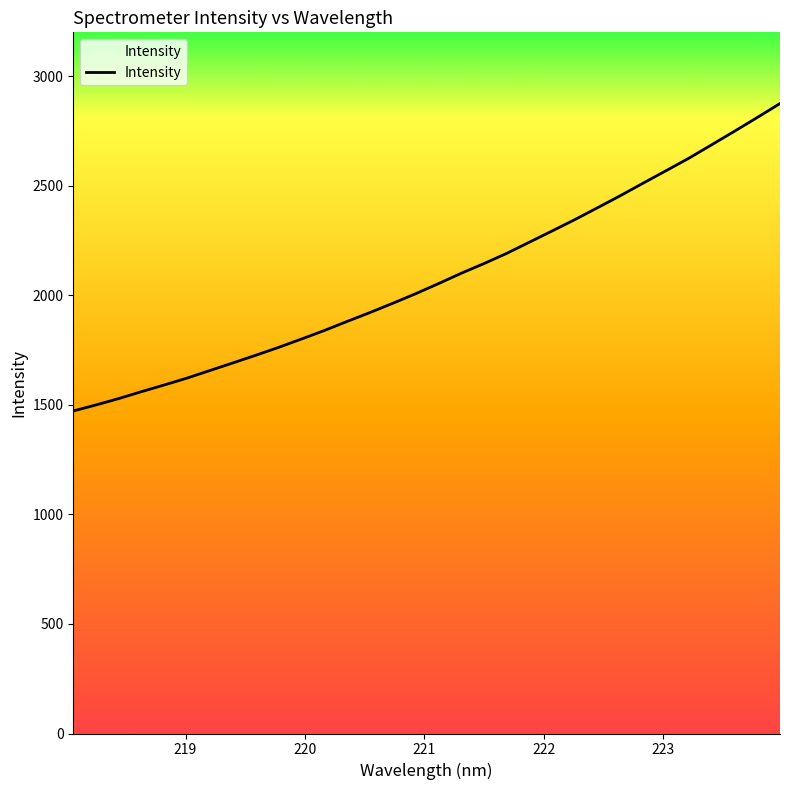

What is the smallest value displayed?

1472.0